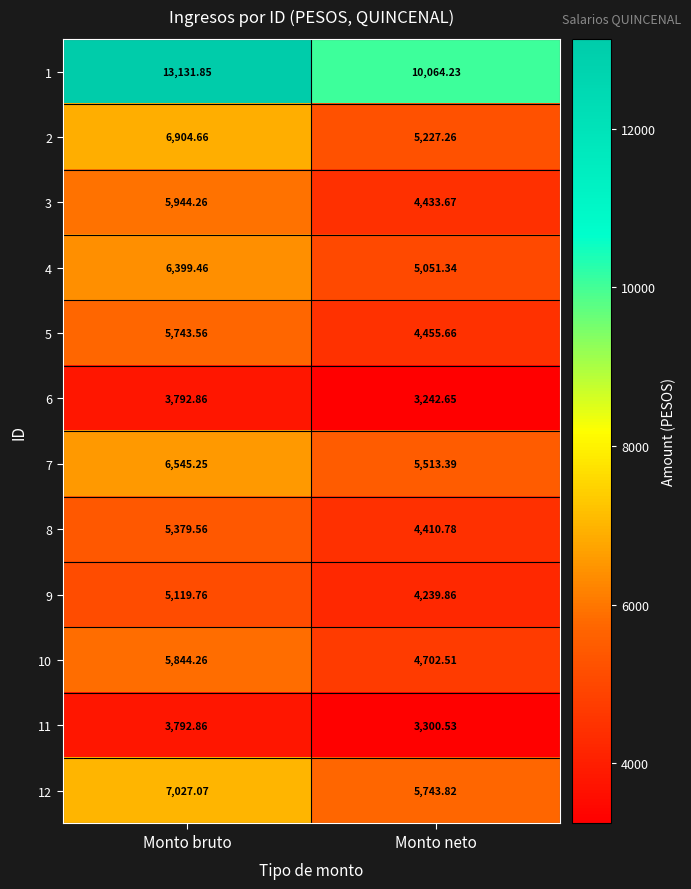

How many values in the 12 series are below 7027?

1